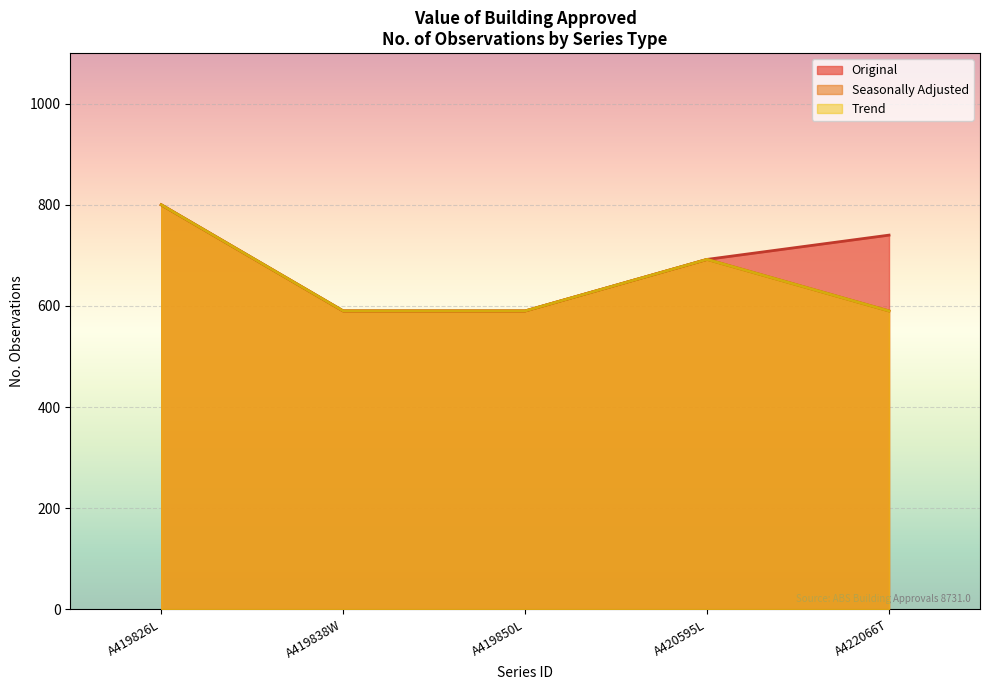

Does the chart display data point markers on the line(s)?

No